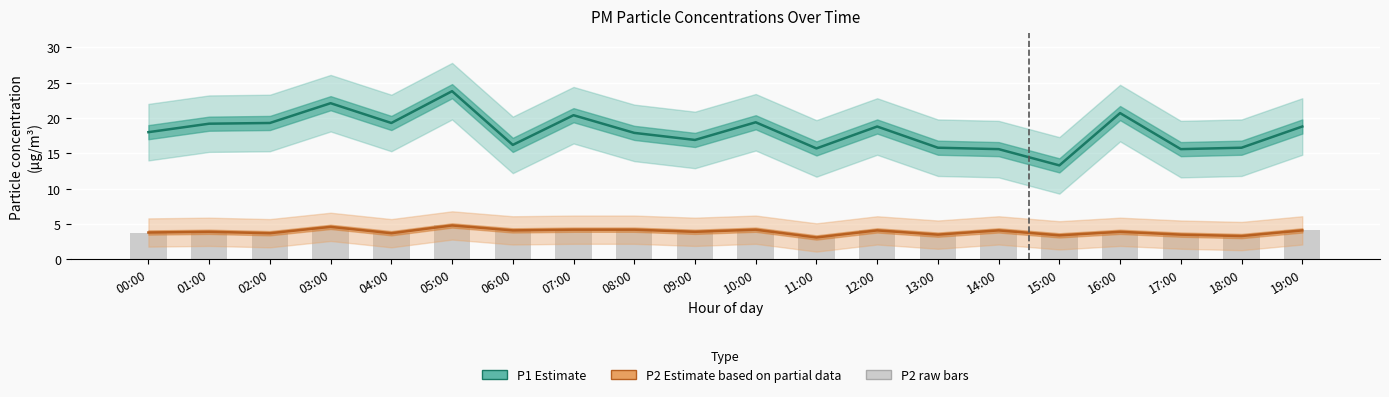

Which category has the highest value in the P2 (raw) series?

05:00